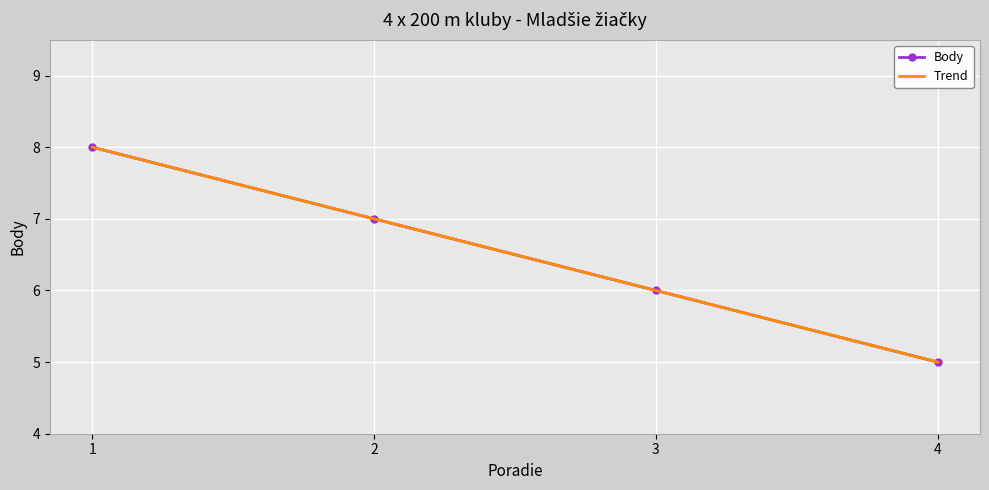

Approximately how many times larger is the value at 1 compared to 2?

1.1